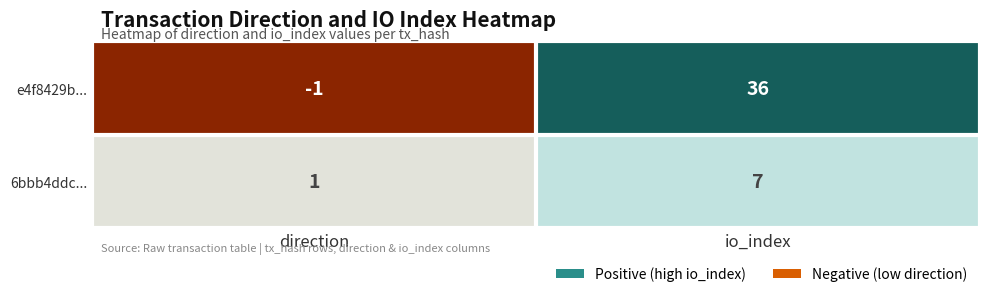

How many series are shown in this chart?

2